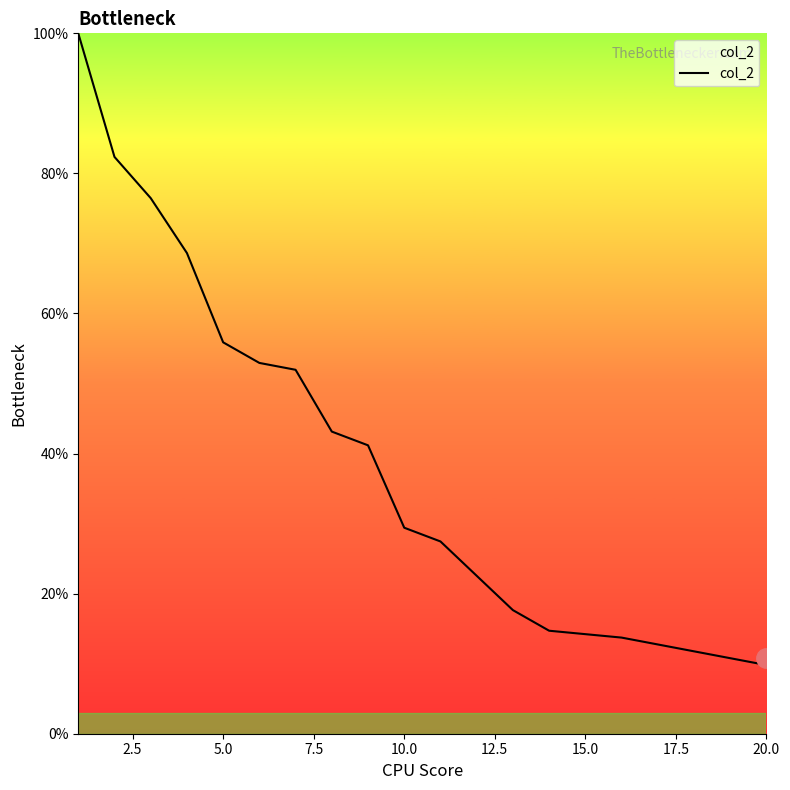

What is the difference between the maximum and minimum values?

90.2